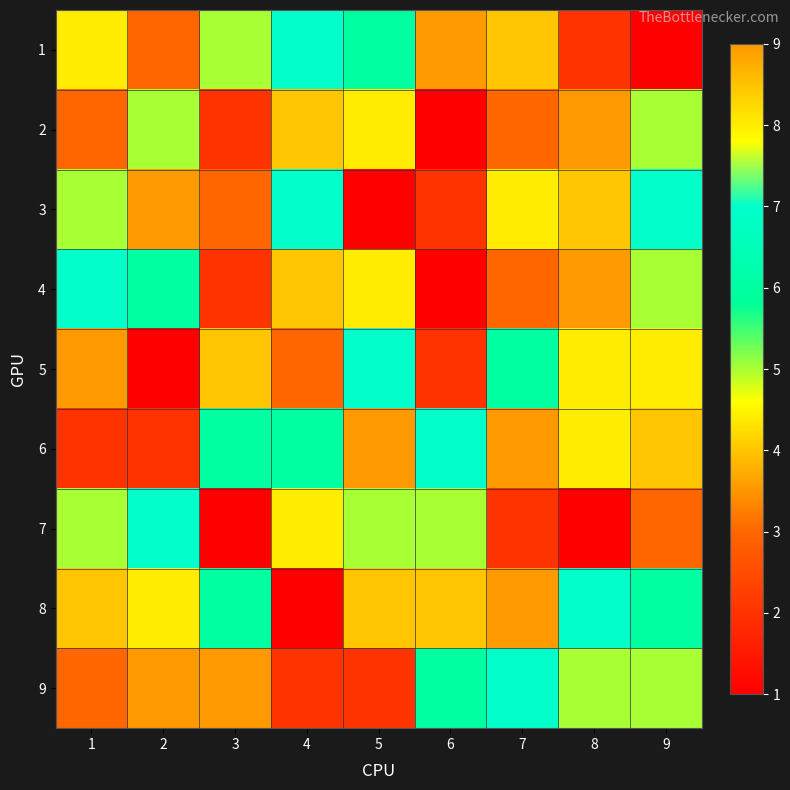

Which label corresponds to the smallest value in the chart?

9